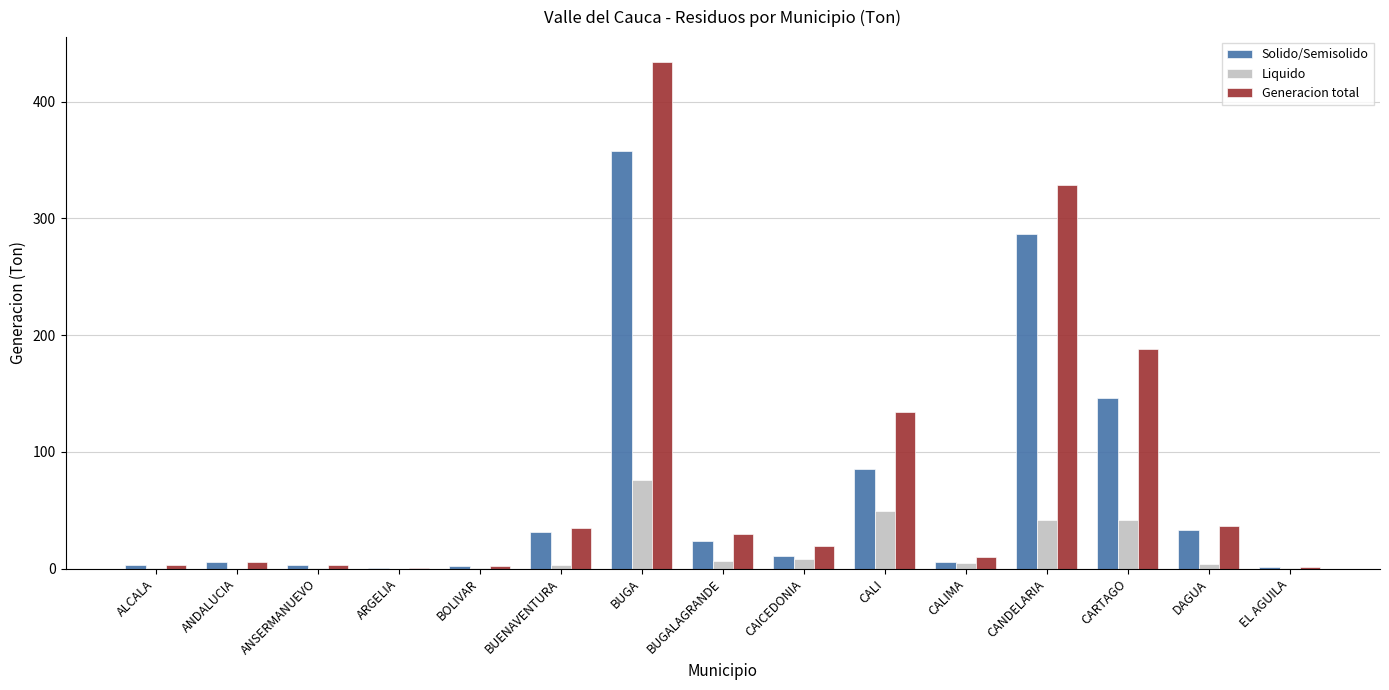

Which series has the largest range (max minus min)?

Generacion total